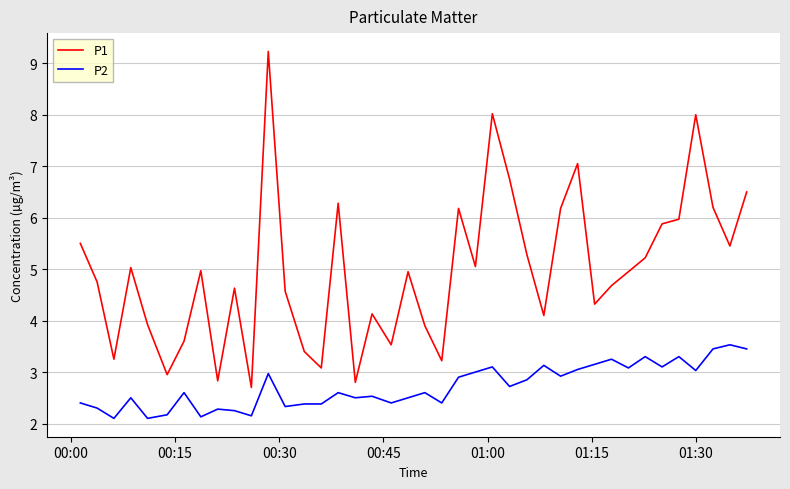

Which series has the largest range (max minus min)?

P1